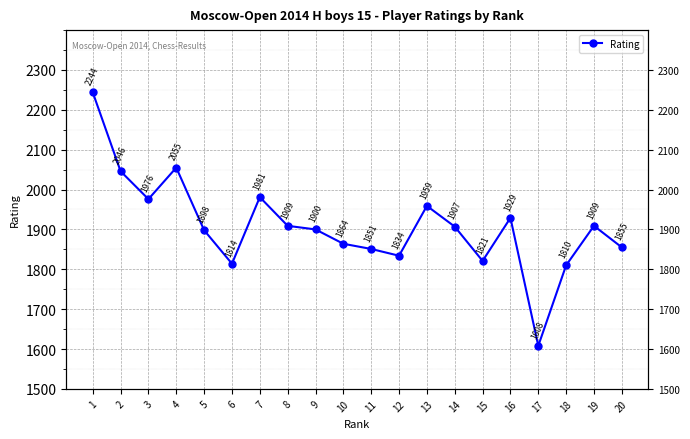

At which label does the data first exceed 1907?

1